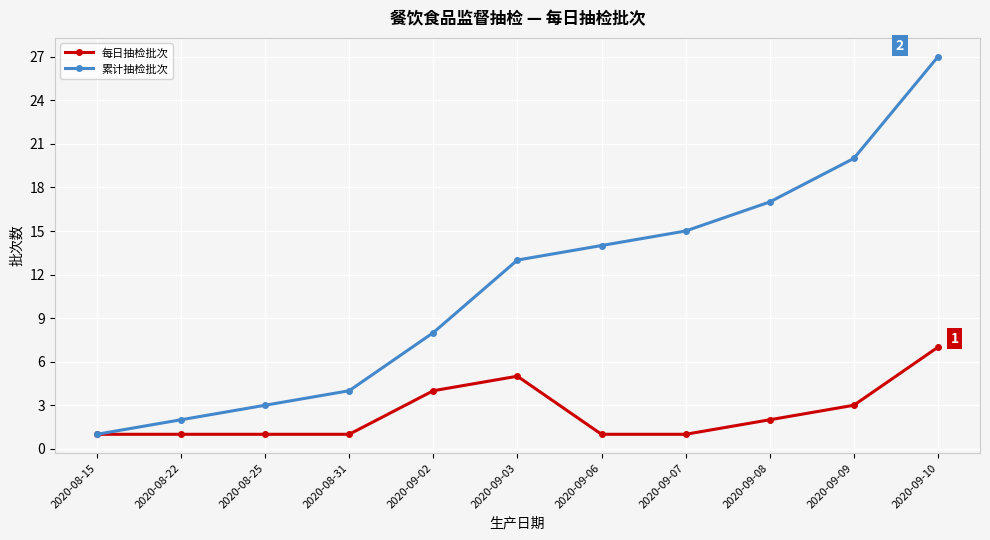

What is the difference between the highest and lowest values at 2020-09-02?

4